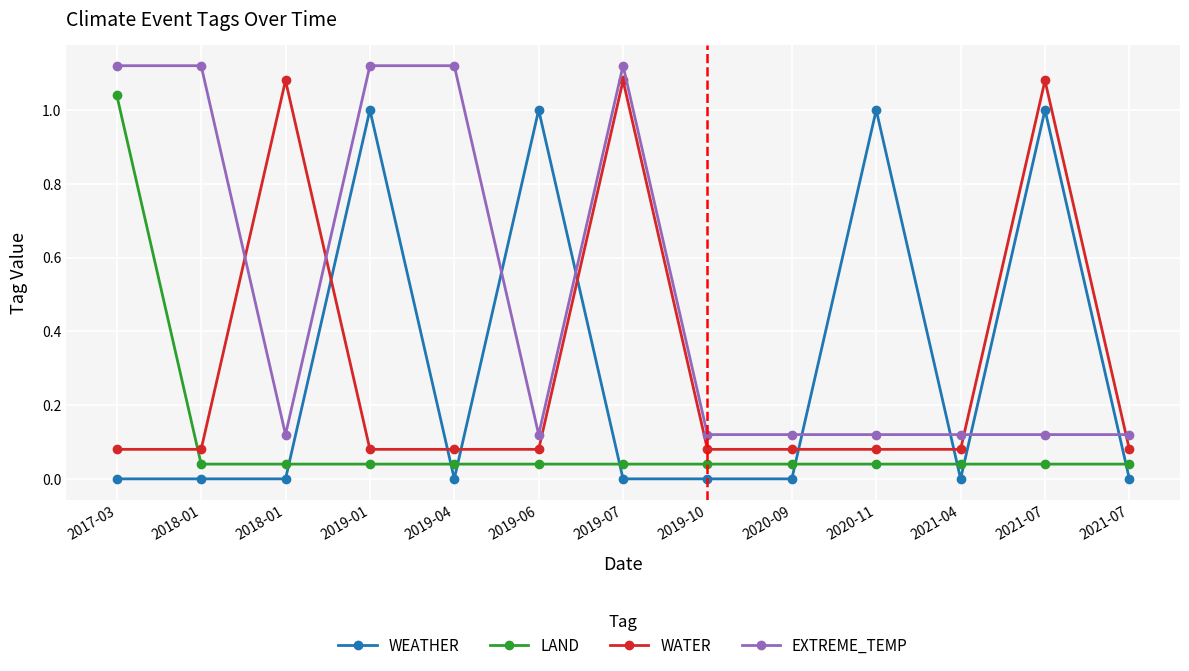

True or false: WATER has more than 1 points higher than both neighbors.

True